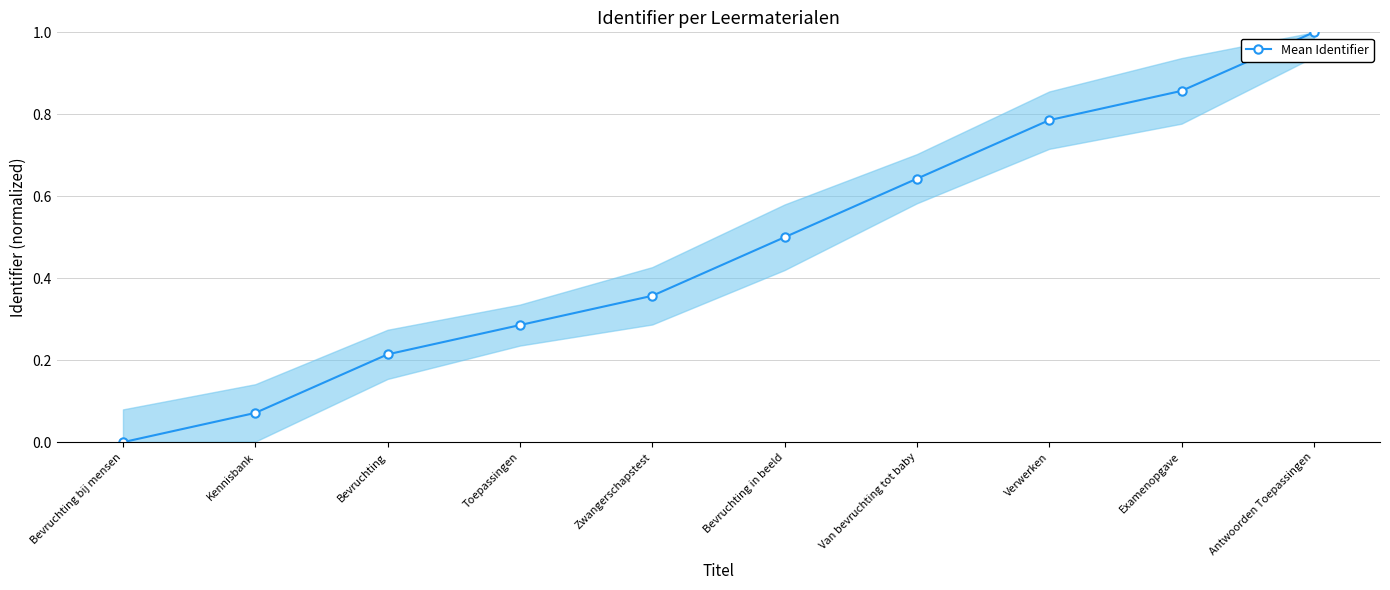

How many lines are shown in the chart?

1